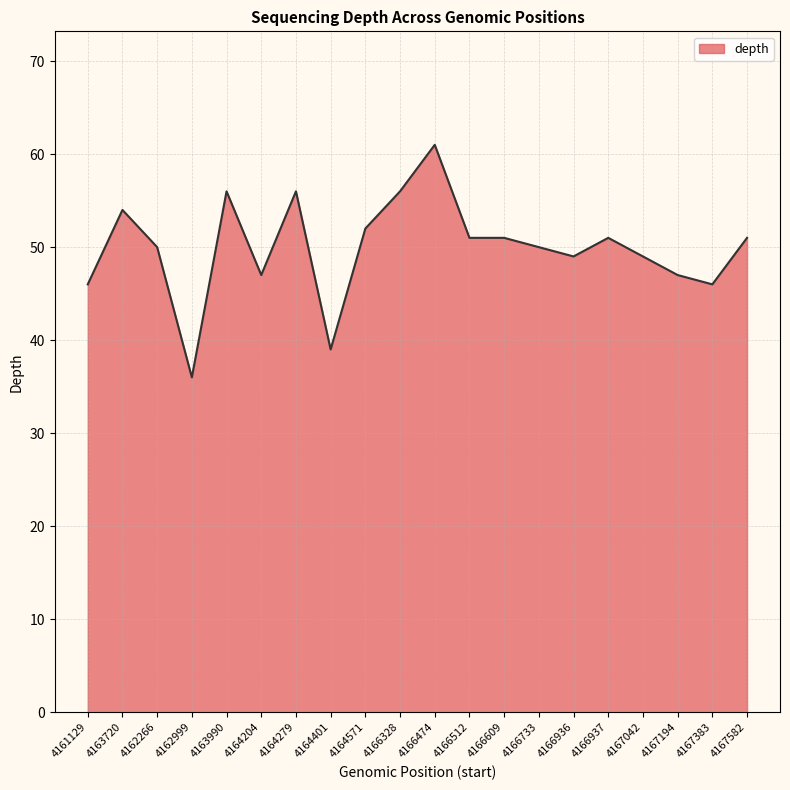

What is the smallest value displayed?

36